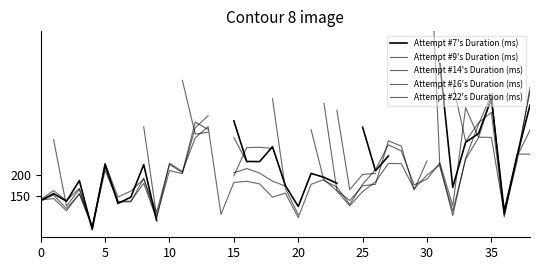

Where is the first local maximum for Attempt #14's Duration (ms)?

5